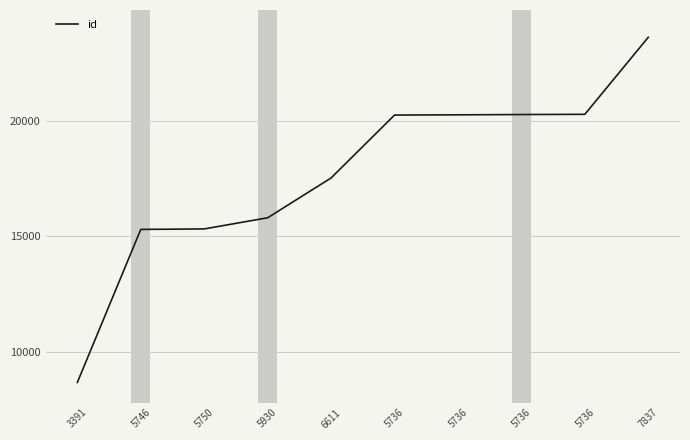

What is the label of the 2nd point from the right?

5736